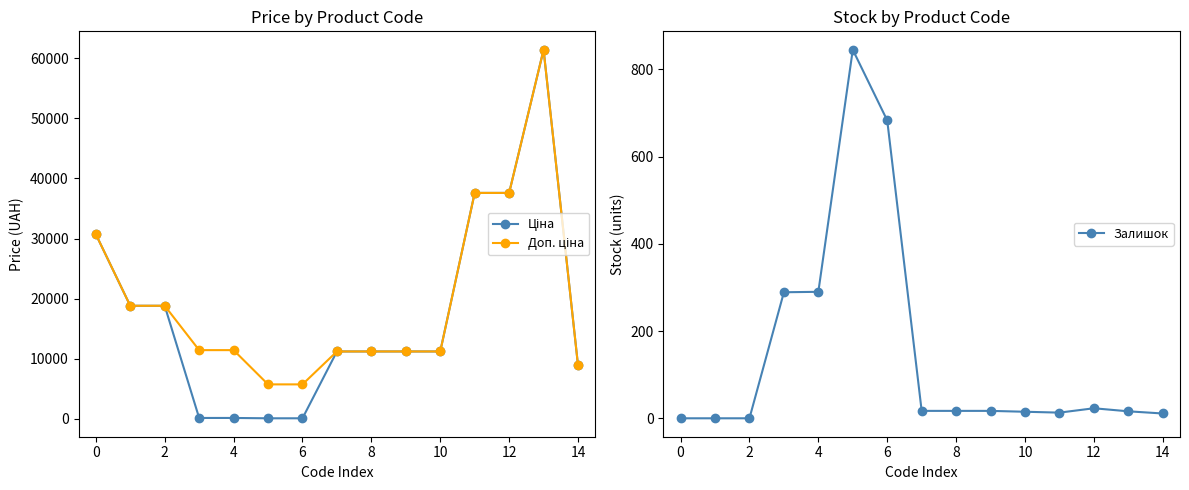

At which category does Залишок reach its first local valley?

11